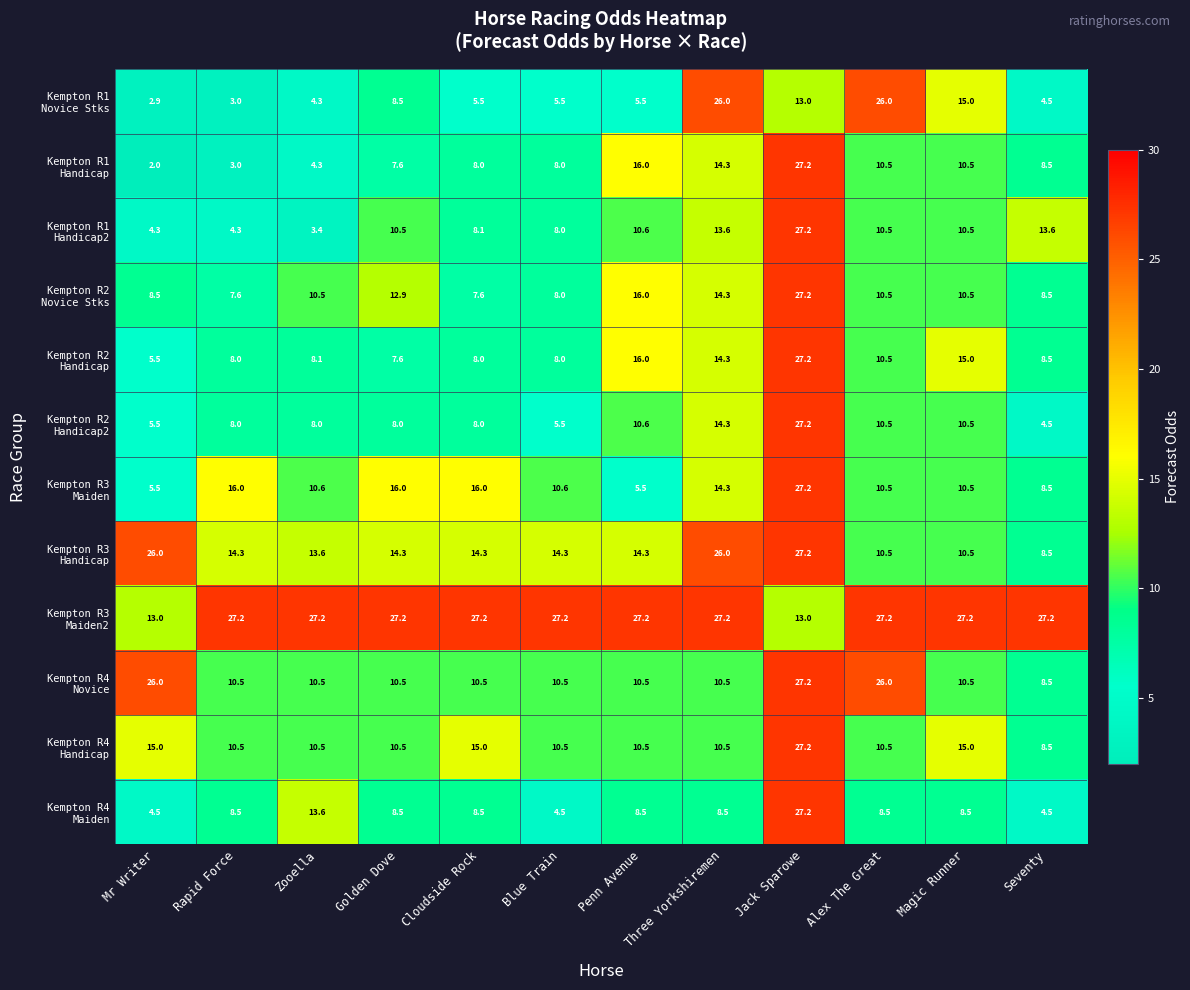

What is the total value across all series at Golden Dove?

142.1